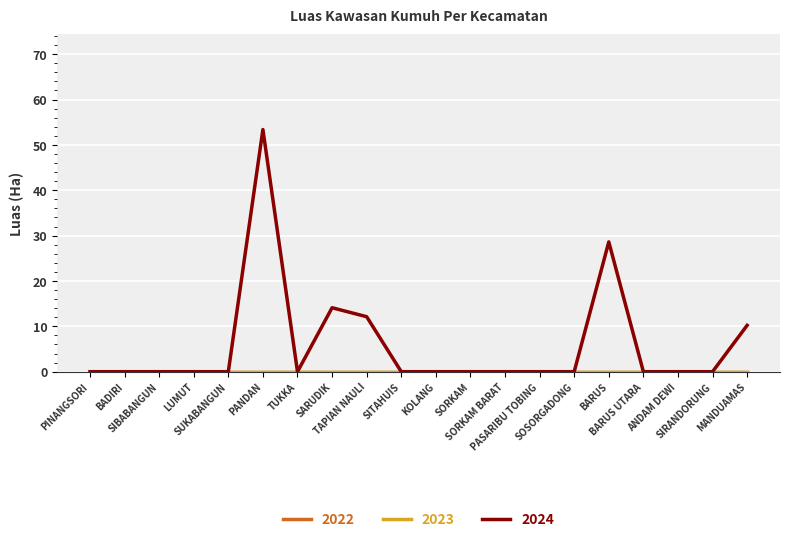

True or false: 2024 and 2023 intersect in this chart.

False